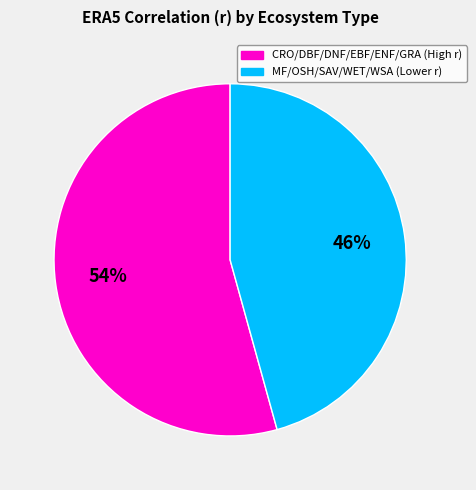

Is there a majority slice in this chart?

Yes